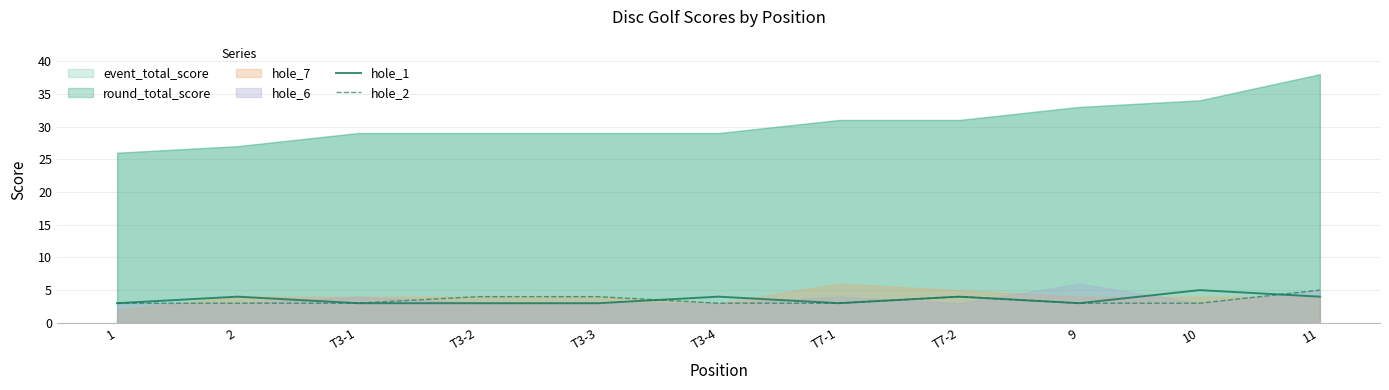

True or false: hole_1 and hole_2 cross at least once.

True